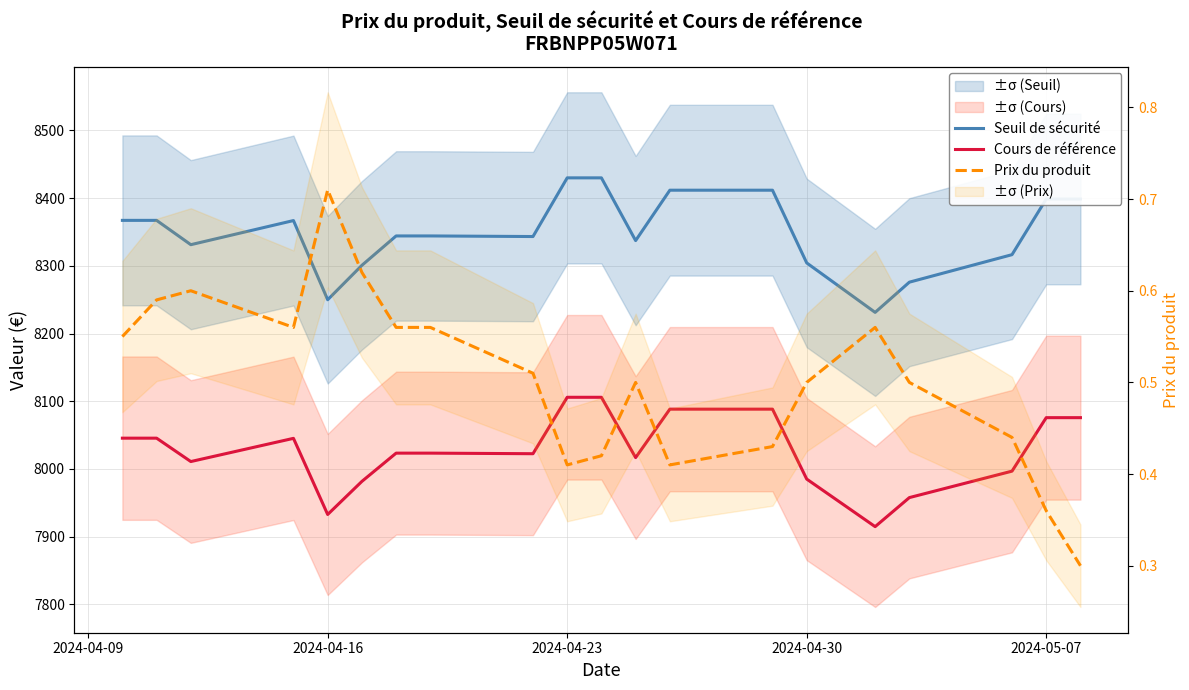

What is the difference between the maximum and minimum values in the Prix du produit series?

0.4